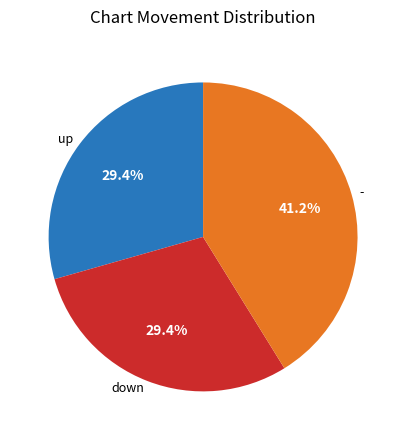

To the nearest percent, what is the average slice percentage?

33%